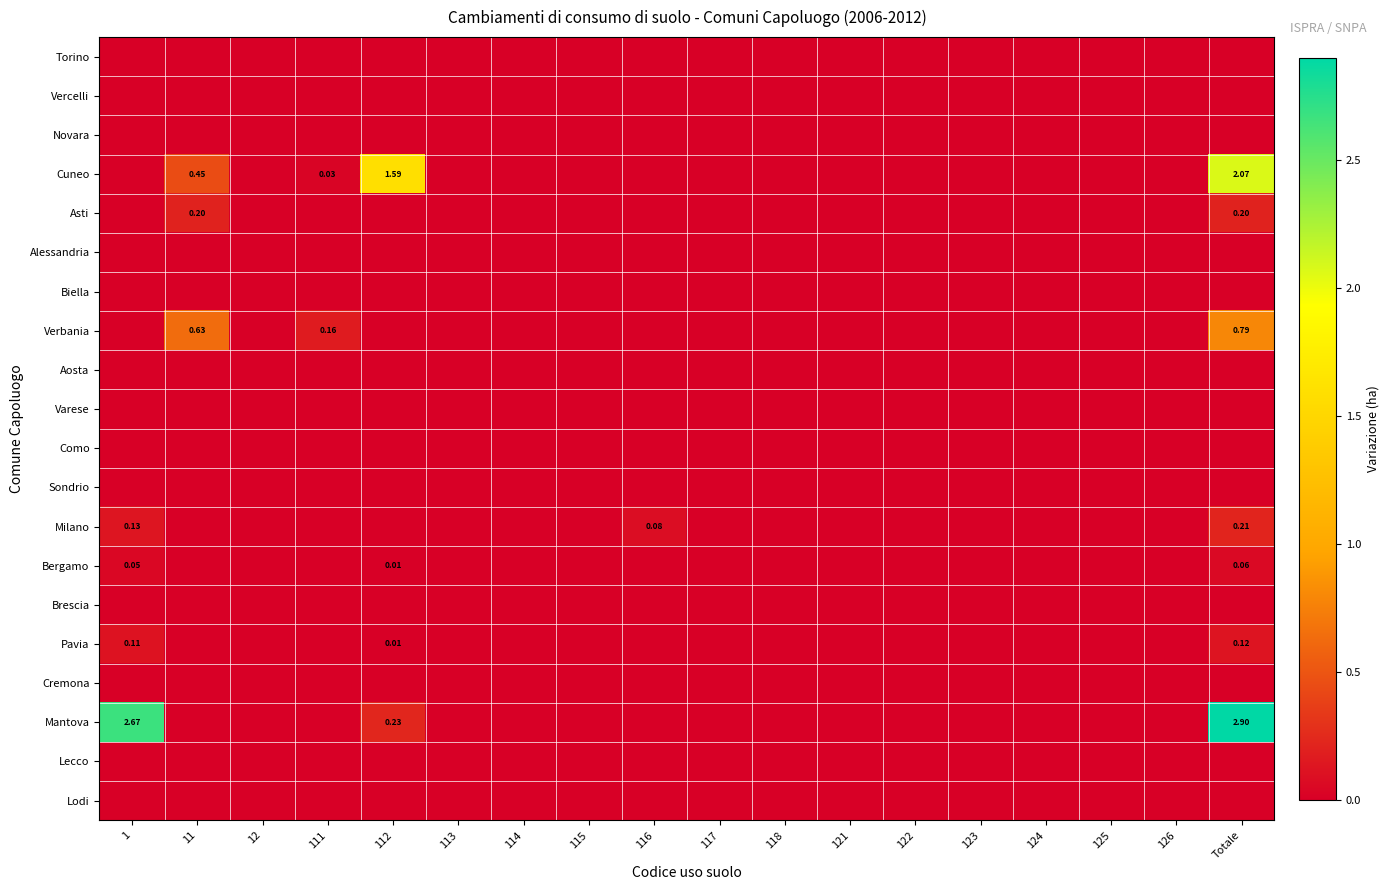

How many data points in Milano are above 0?

3